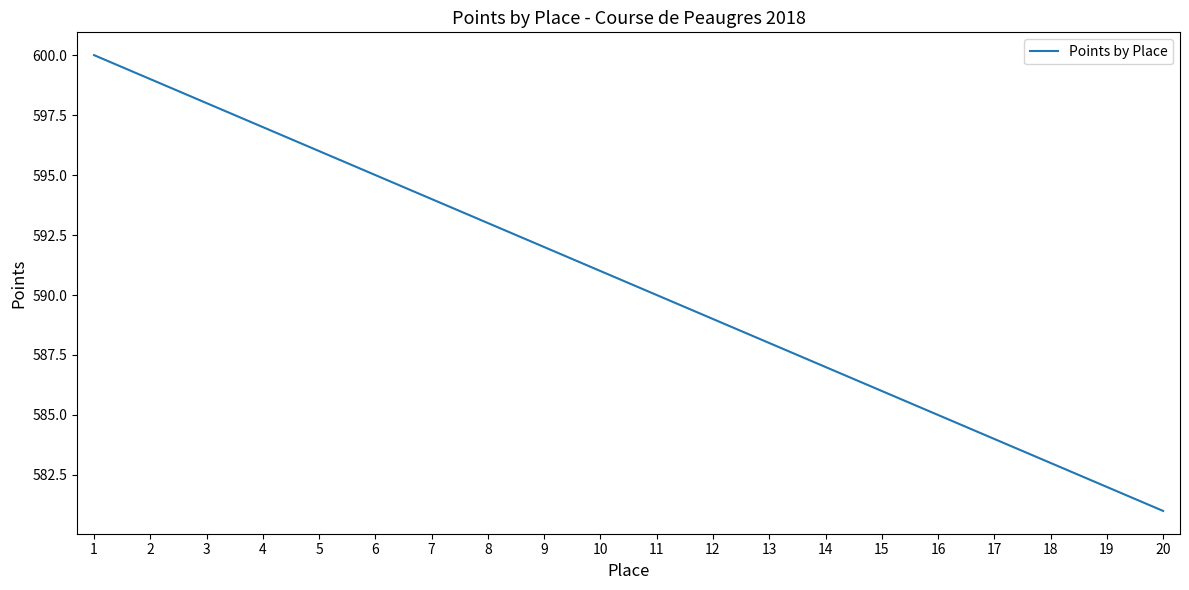

What is the difference between the values at 2 and 5?

3